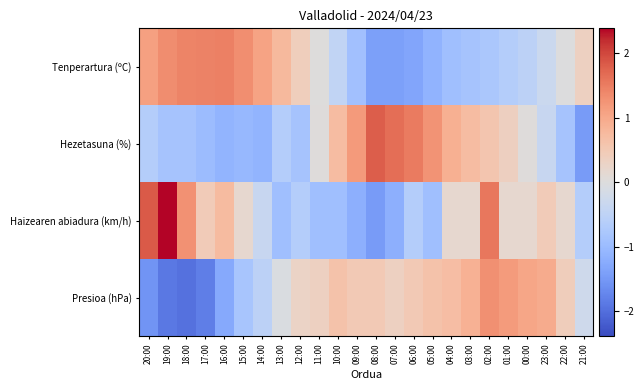

Reading right to left, list all the values displayed in this chart.

Tenperartura (ºC): 21:00=0.3	22:00=-0.0	23:00=-0.3	00:00=-0.5	01:00=-0.6	02:00=-0.8	03:00=-0.8	04:00=-0.9	05:00=-1.1	06:00=-1.3	07:00=-1.4	08:00=-1.4	09:00=-0.9	10:00=-0.5	11:00=0.0	12:00=0.4	13:00=0.8	14:00=1.1	15:00=1.3	16:00=1.5	17:00=1.4	18:00=1.4	19:00=1.3	20:00=1.1
Hezetasuna (%): 21:00=-1.5	22:00=-0.8	23:00=-0.4	00:00=0.0	01:00=0.4	02:00=0.6	03:00=0.7	04:00=0.9	05:00=1.3	06:00=1.5	07:00=1.7	08:00=1.8	09:00=1.2	10:00=0.7	11:00=0.0	12:00=-0.8	13:00=-0.6	14:00=-1.1	15:00=-1.0	16:00=-1.1	17:00=-1.0	18:00=-0.8	19:00=-0.8	20:00=-0.6
Haizearen abiadura (km/h): 21:00=-0.6	22:00=0.2	23:00=0.5	00:00=0.2	01:00=0.2	02:00=1.6	03:00=0.2	04:00=0.2	05:00=-0.9	06:00=-0.6	07:00=-1.2	08:00=-1.5	09:00=-1.2	10:00=-0.9	11:00=-0.9	12:00=-0.6	13:00=-0.9	14:00=-0.4	15:00=0.2	16:00=0.7	17:00=0.5	18:00=1.3	19:00=2.4	20:00=1.8
Presioa (hPa): 21:00=-0.3	22:00=0.4	23:00=1.0	00:00=1.0	01:00=1.2	02:00=1.3	03:00=0.9	04:00=0.7	05:00=0.6	06:00=0.5	07:00=0.4	08:00=0.5	09:00=0.5	10:00=0.6	11:00=0.4	12:00=0.3	13:00=-0.1	14:00=-0.5	15:00=-0.8	16:00=-1.3	17:00=-1.8	18:00=-2.0	19:00=-1.9	20:00=-1.5